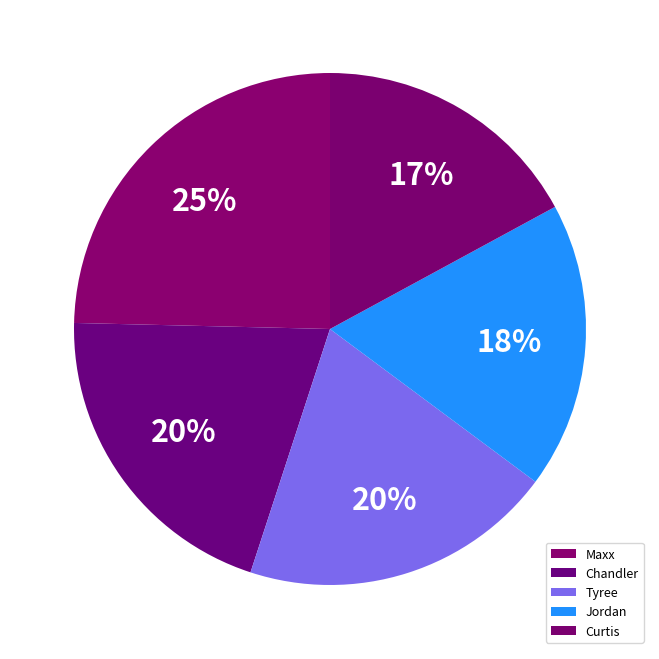

Which category has the biggest portion of the pie?

Maxx